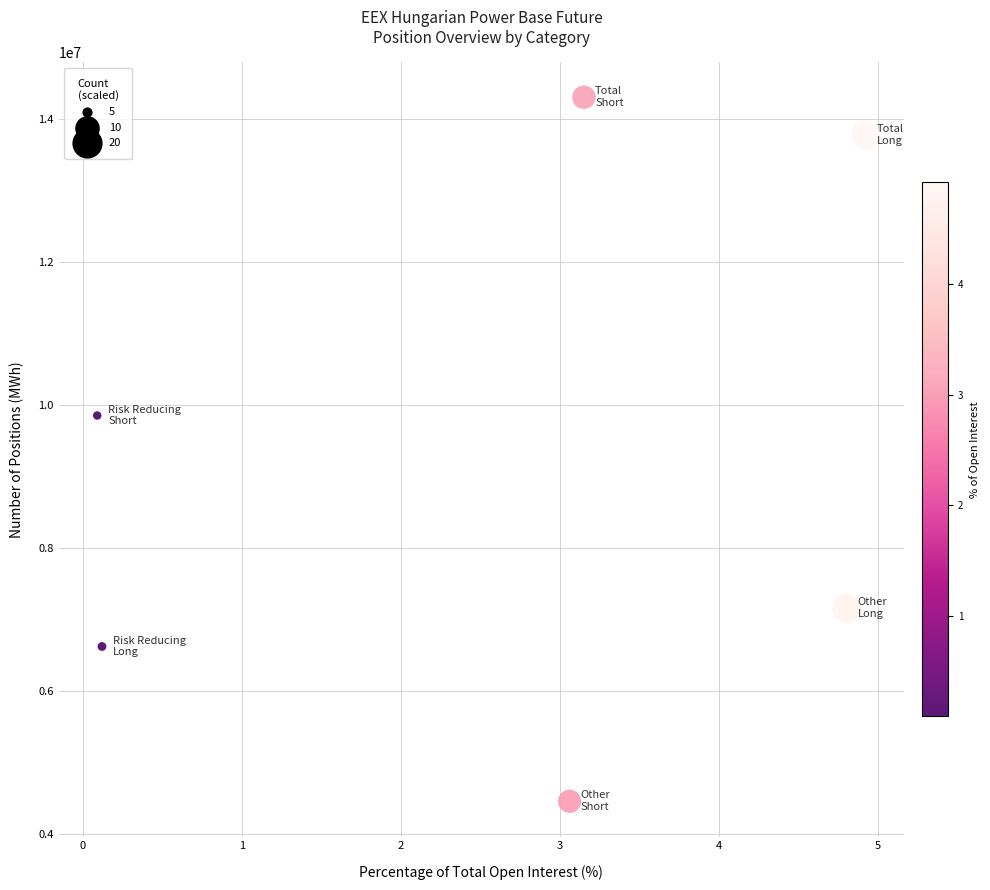

What Y value in the scatter plot is closest to 9379236?

9851574